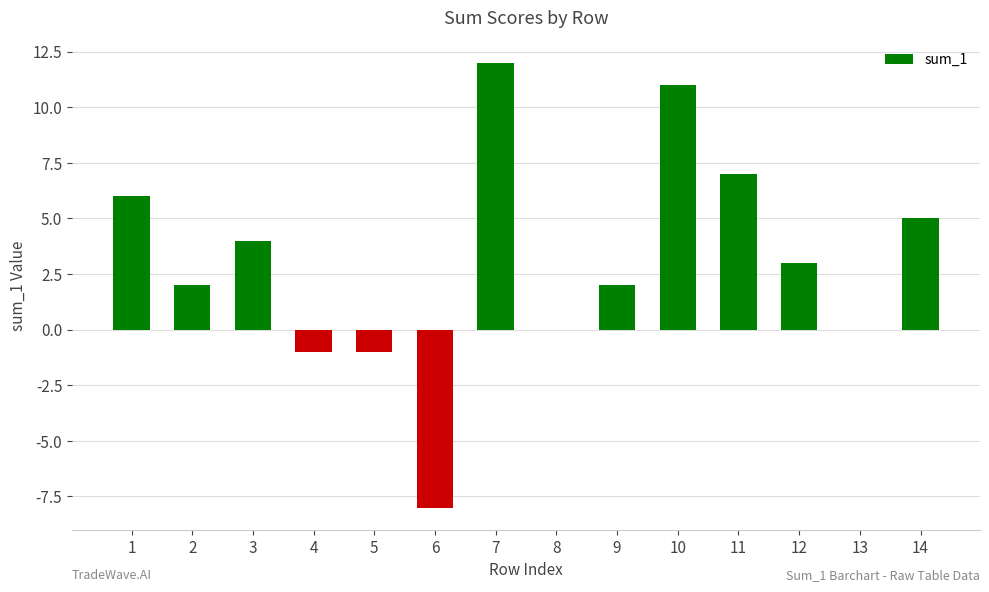

Reading right to left, transcribe all the data shown in this chart.

14=5	13=0	12=3	11=7	10=11	9=2	8=0	7=12	6=-8	5=-1	4=-1	3=4	2=2	1=6